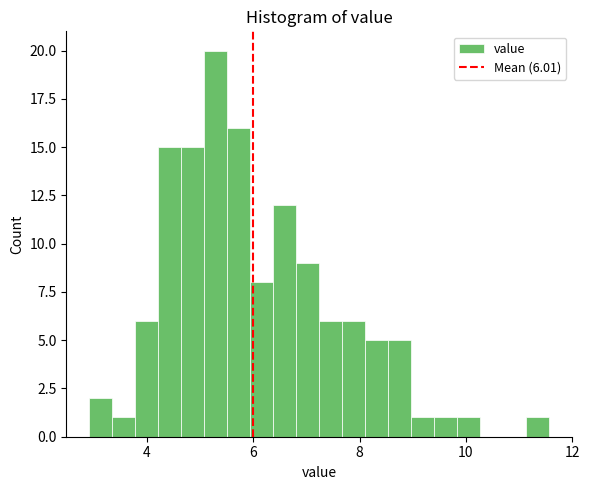

Read against the x-axis, roughly where is the centre of the tallest bar?

5.2